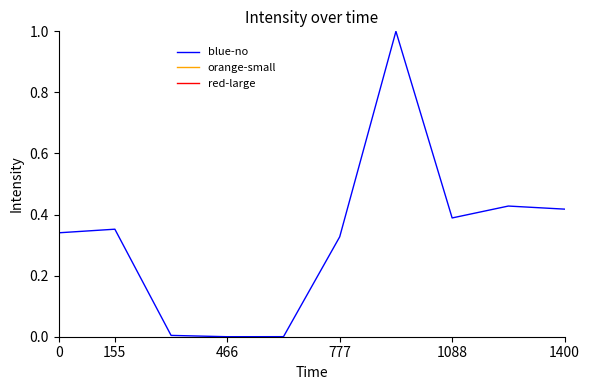

What is the difference between the maximum and minimum values?

1.0